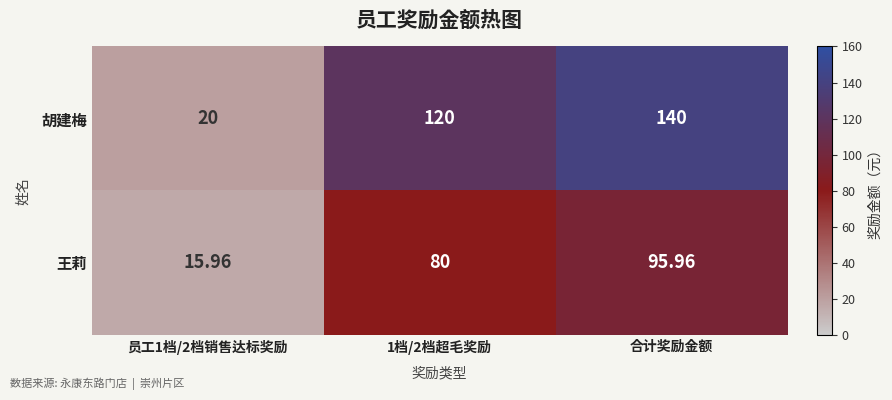

At which category is the sum across all series the highest?

合计奖励金额